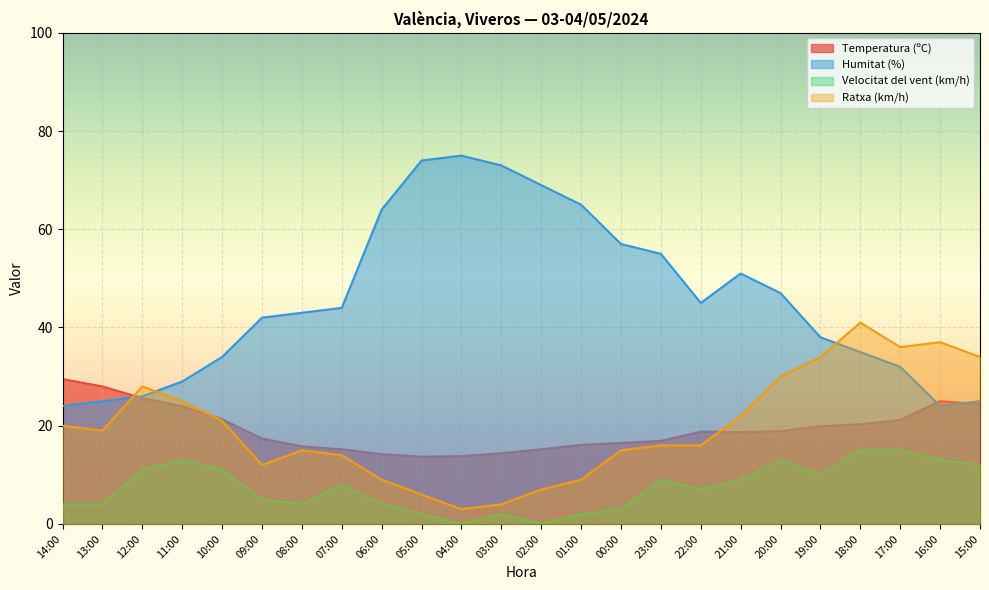

True or false: Velocitat del vent (km/h) and Ratxa (km/h) intersect in this chart.

False